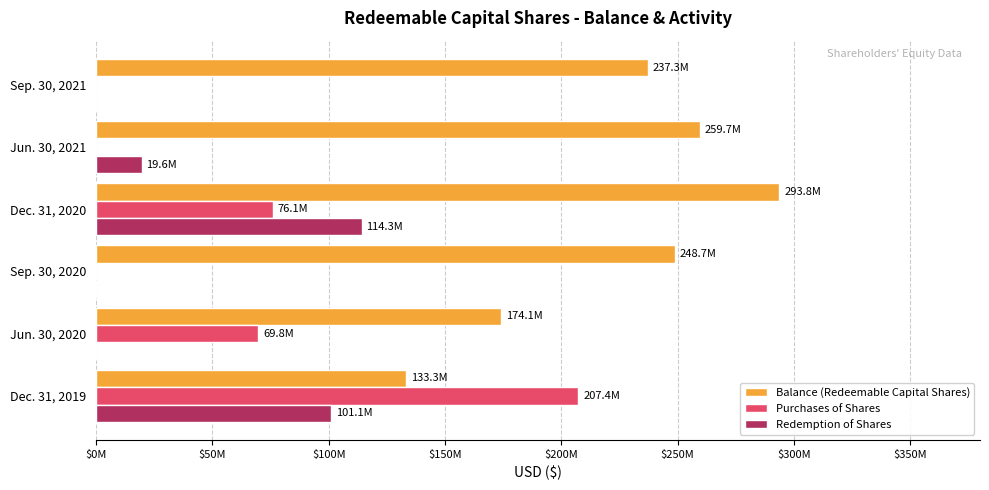

At which category is the sum across all series the highest?

Dec. 31, 2020